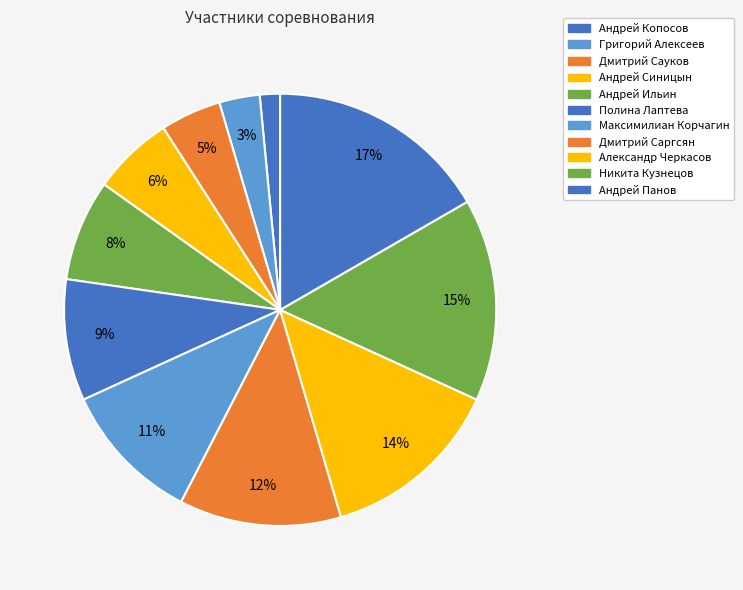

How many slices are in this pie chart?

11